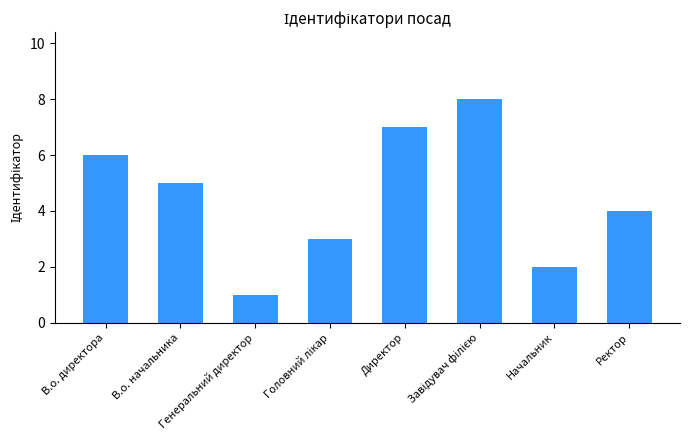

At which category does the chart reach its minimum across all series?

Генеральний директор